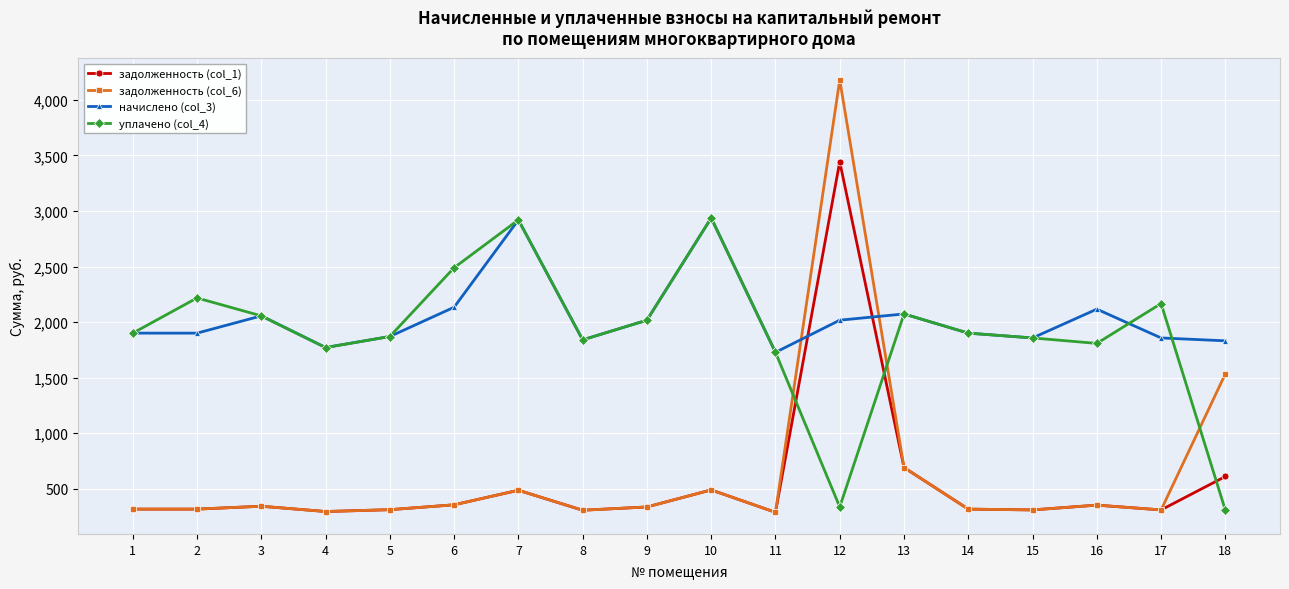

Which series has the largest range (max minus min)?

задолженность (col_6)